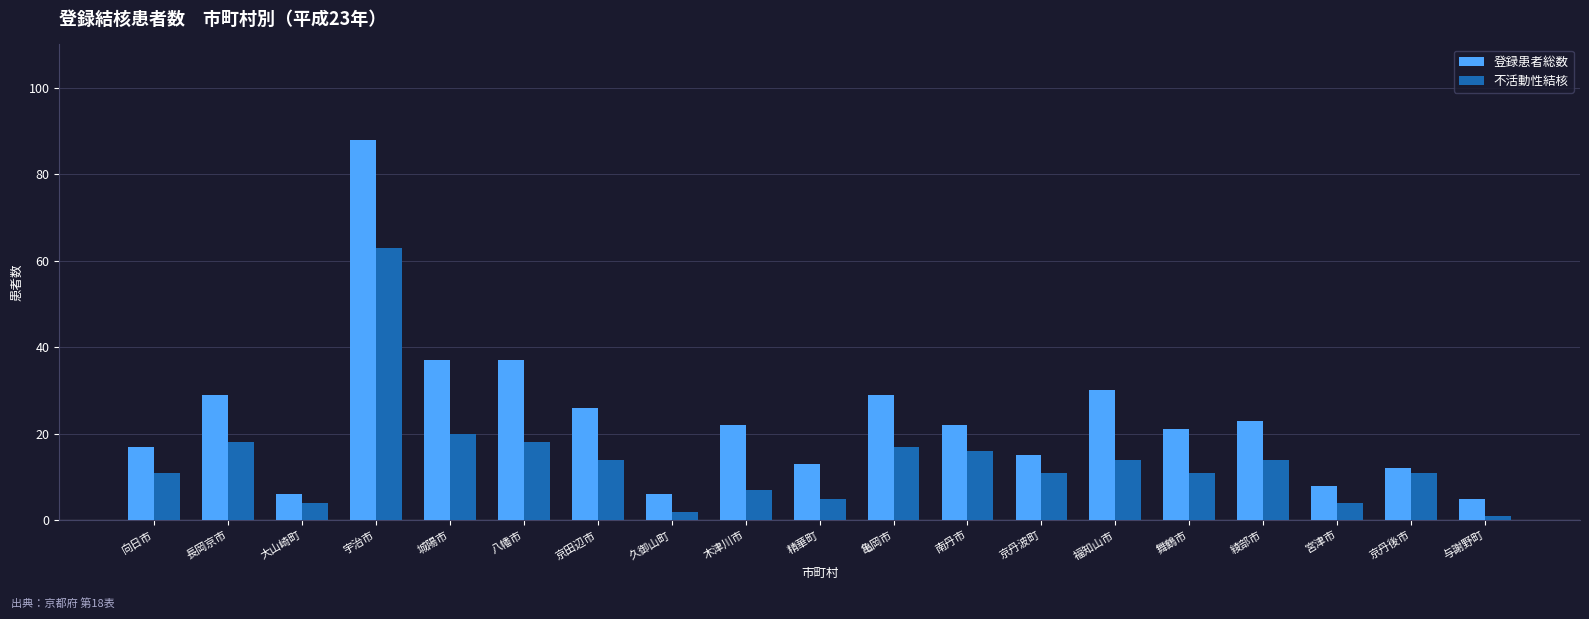

What is the label of the 18th bar from the right?

長岡京市